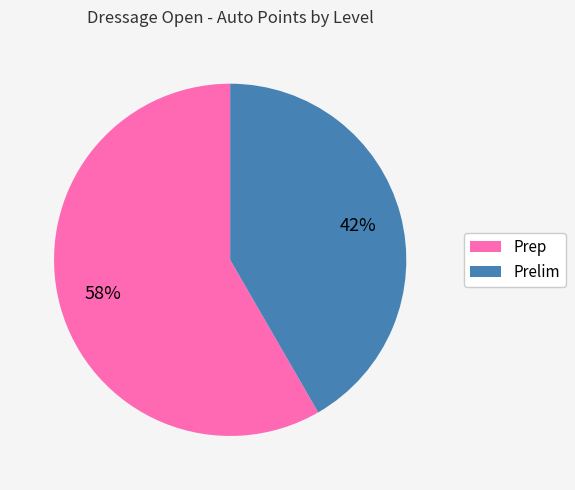

Does any single category account for the majority?

Yes